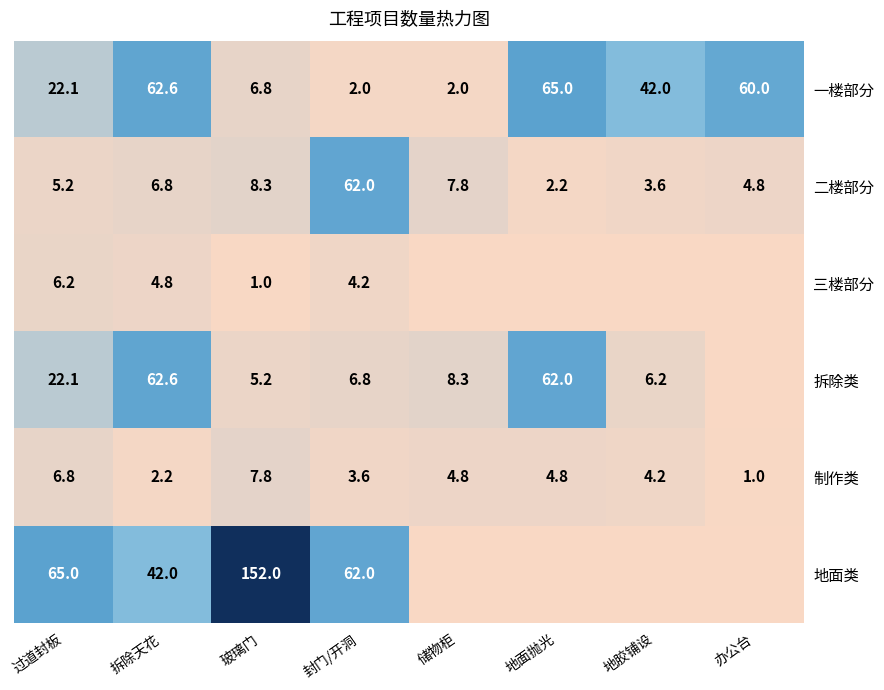

Where does the 制作类 series first go above 4?

过道封板